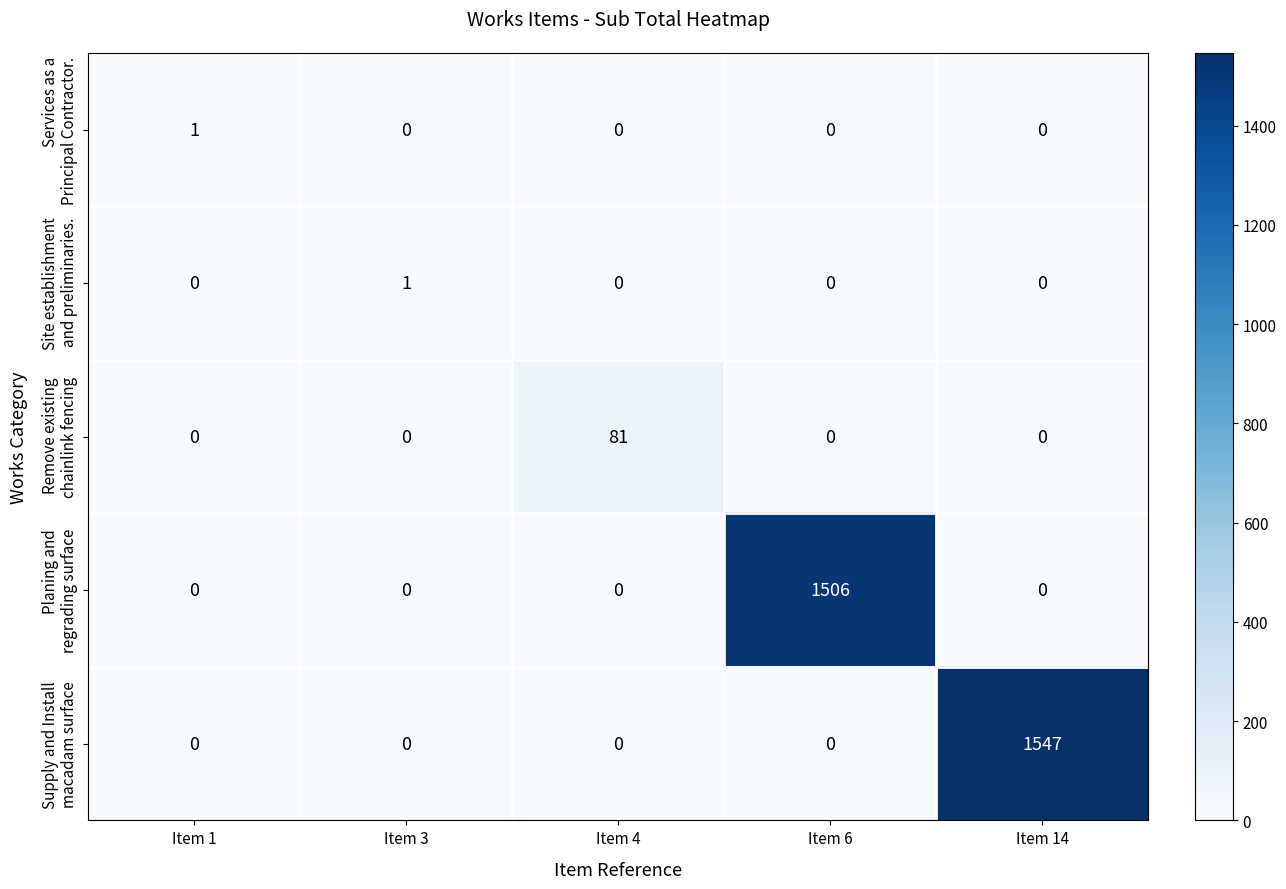

What is the maximum value shown in the chart?

1547